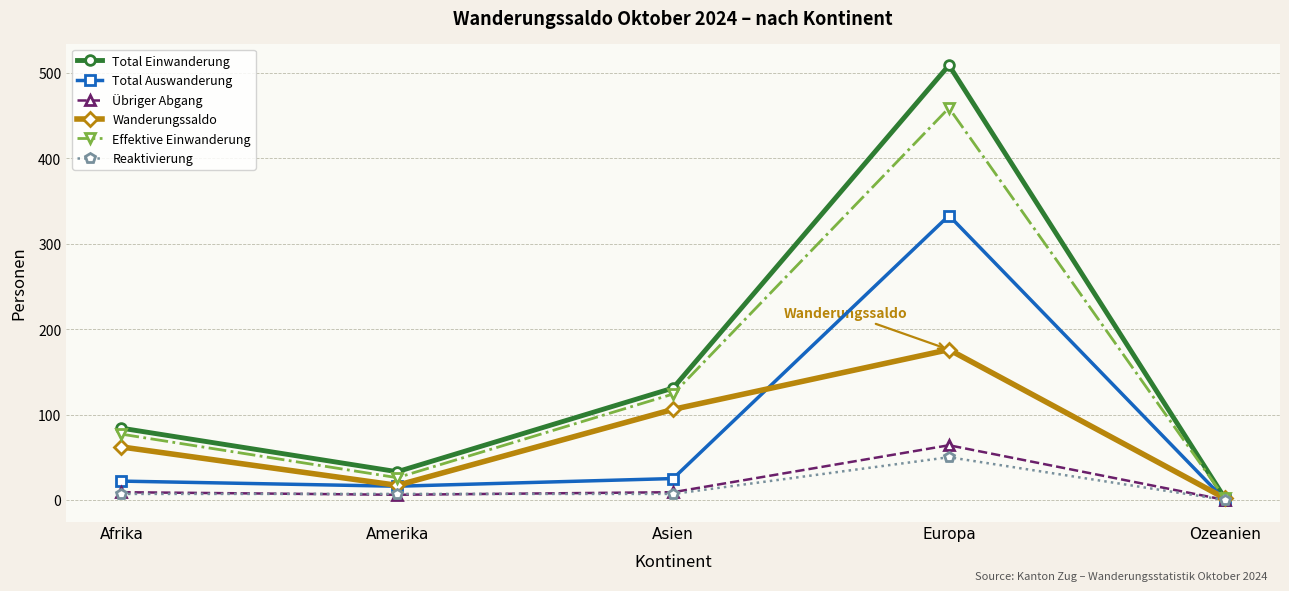

At which category does Wanderungssaldo reach its first local valley?

Amerika